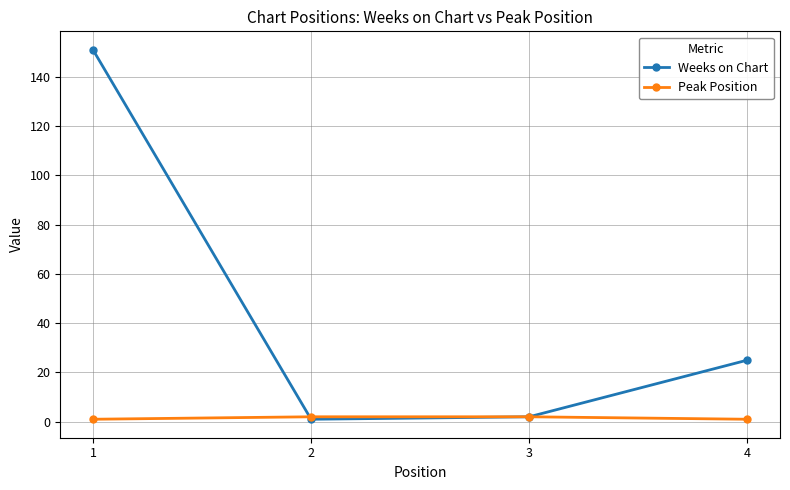

What is the maximum value shown in the chart?

151